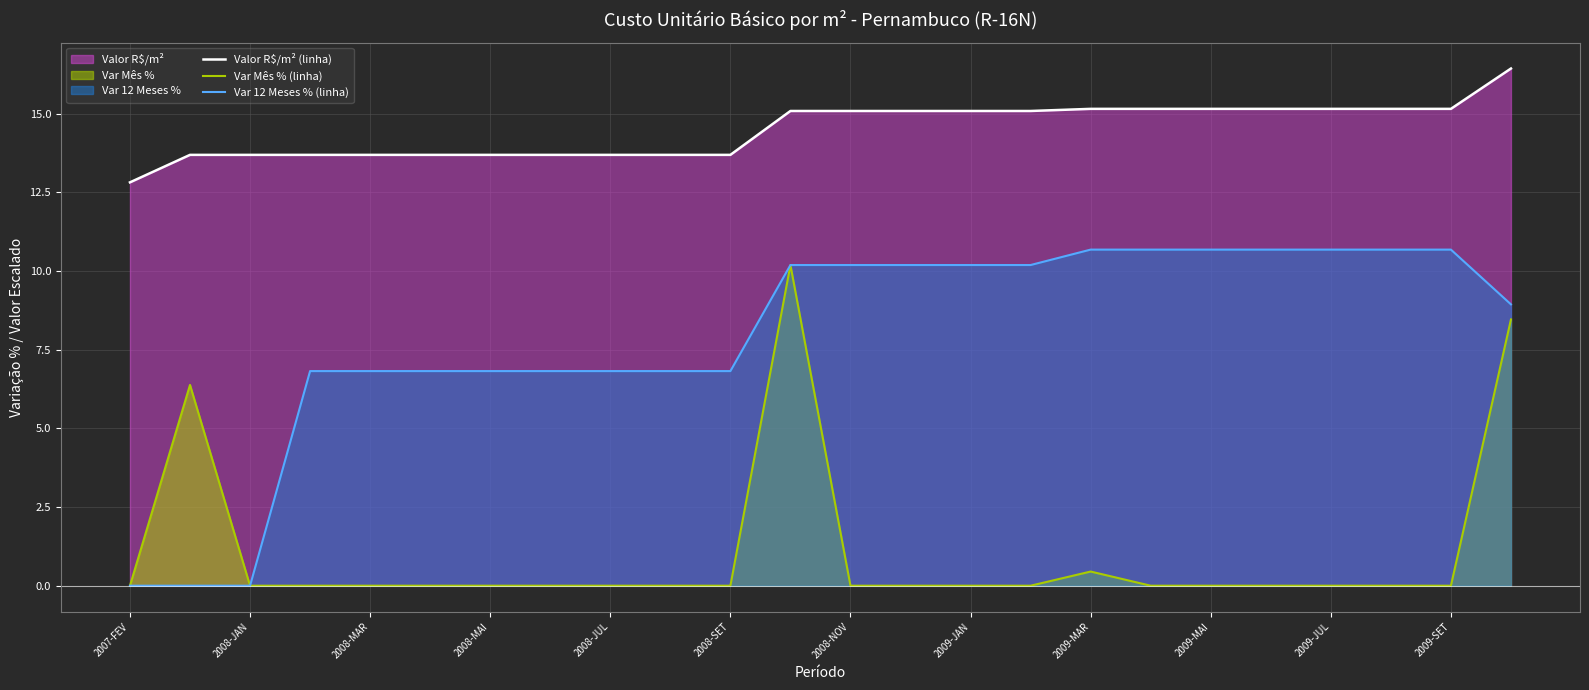

What is the difference between the second highest and second lowest values in the Var Mês % (linha) series?

8.5